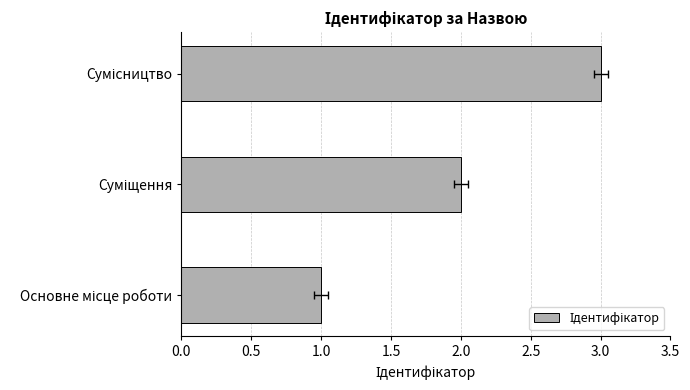

What is the approximate value at Основне місце роботи?

1